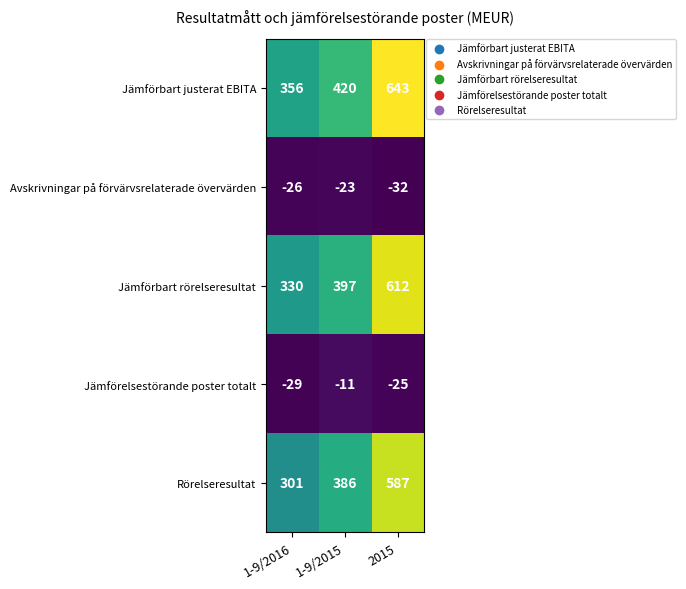

What is the sum of the Avskrivningar på förvärvsrelaterade övervärden values at 1-9/2015 and 1-9/2016?

-49